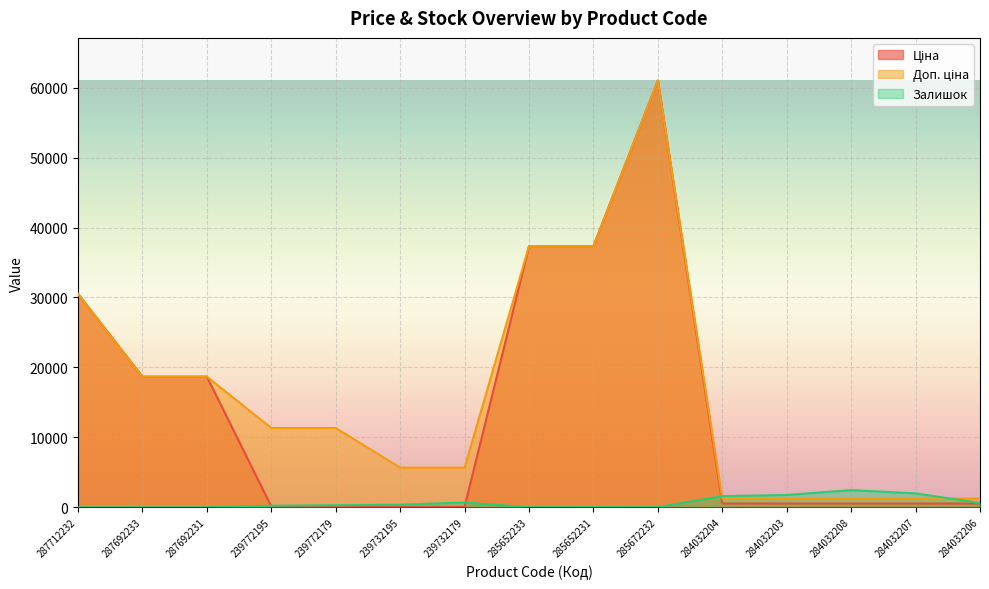

True or false: Доп. ціна has more than 1 points higher than both neighbors.

False